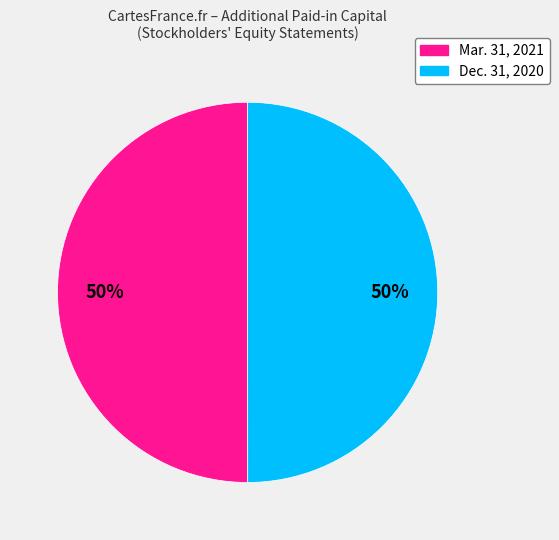

To the nearest percent, what is the average slice percentage?

50%